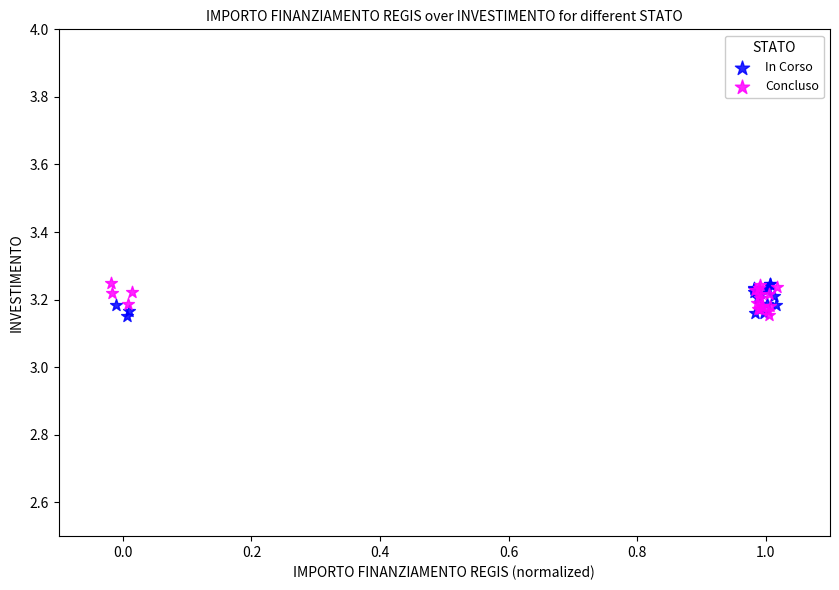

What are all the series names shown in the legend?

In Corso, Concluso